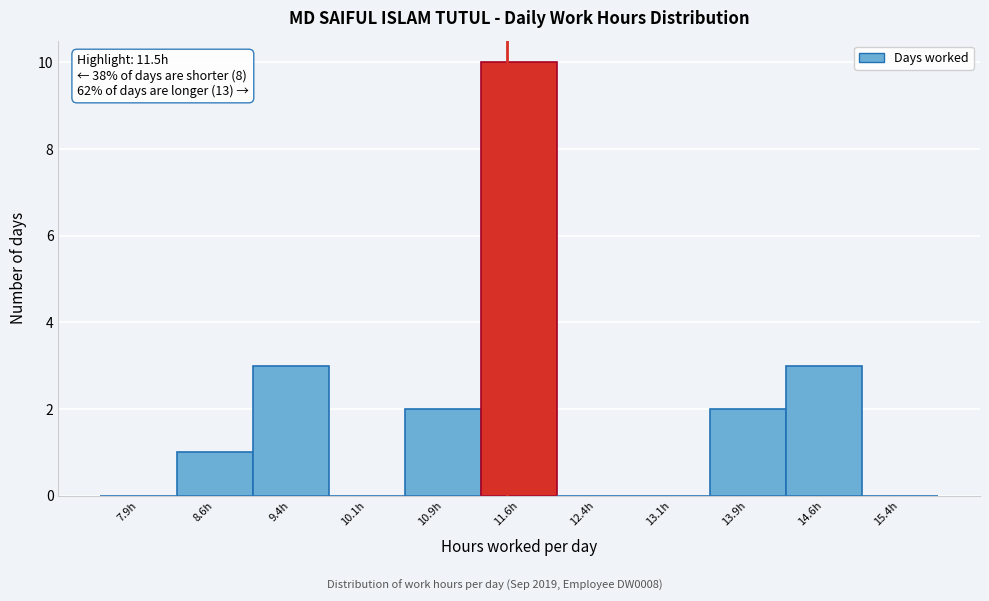

Over which range of the x-axis is the bar tallest?

11.25 to 12.00